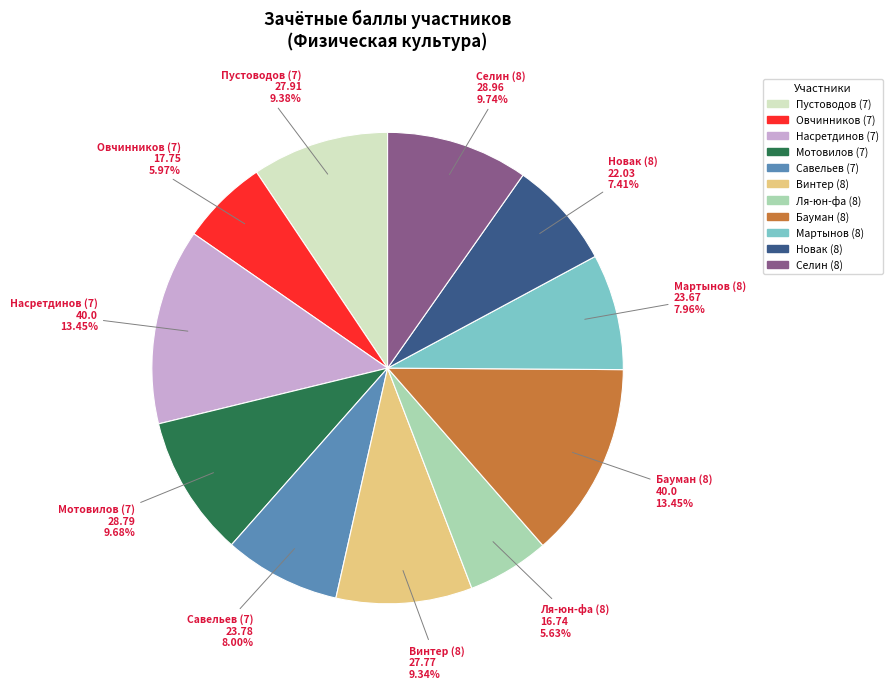

Is the sum of Овчинников (7) and Мартынов (8) greater than half?

No